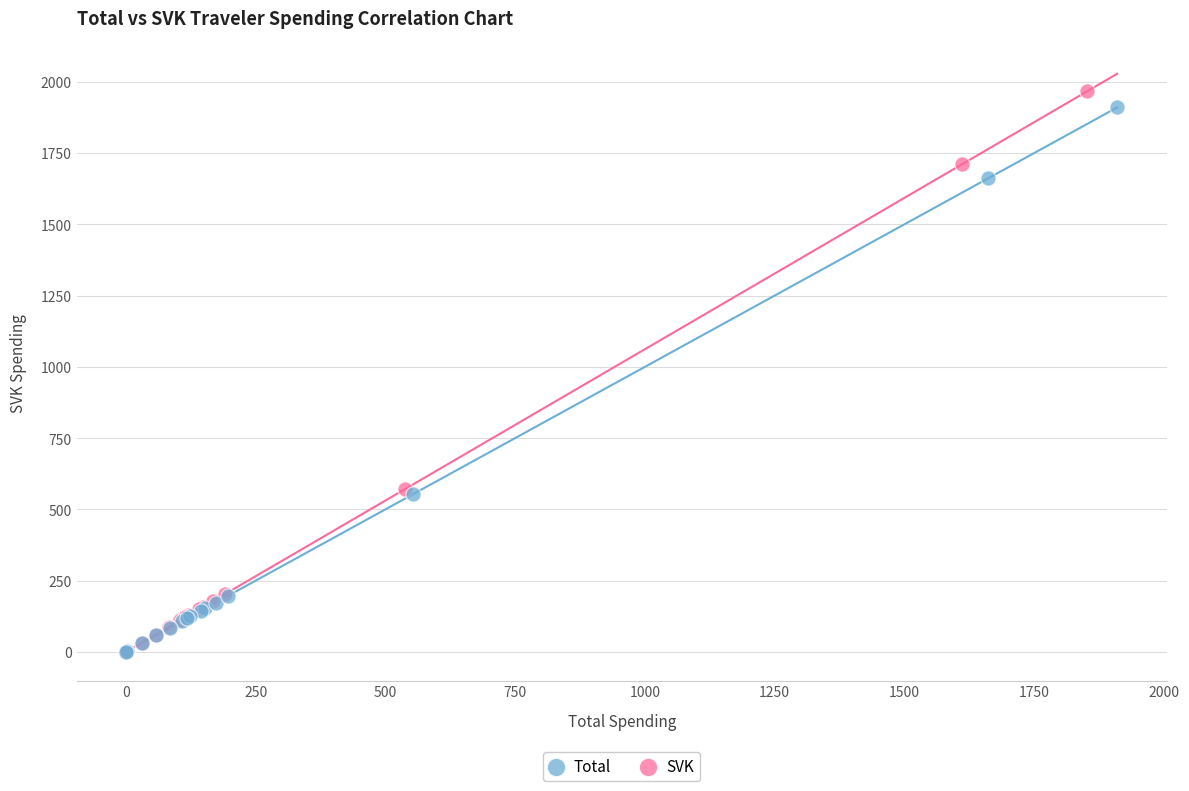

What are all the series names shown in the legend?

Total, SVK